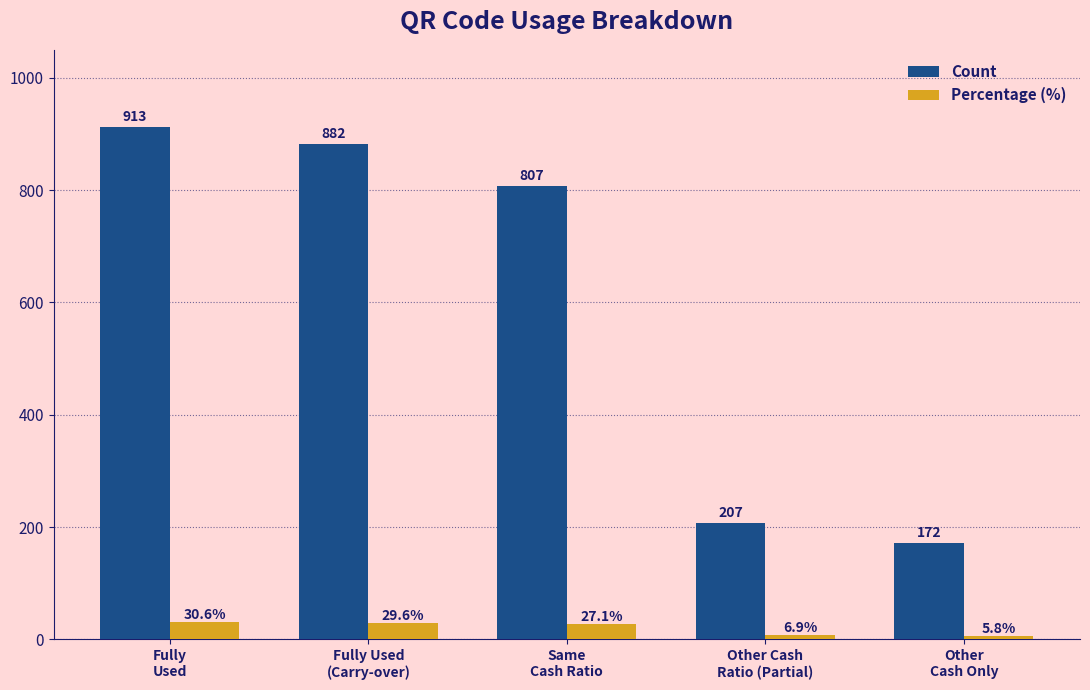

The Percentage (%) series shows 29.6 at Fully Used
(Carry-over). True or false?

True